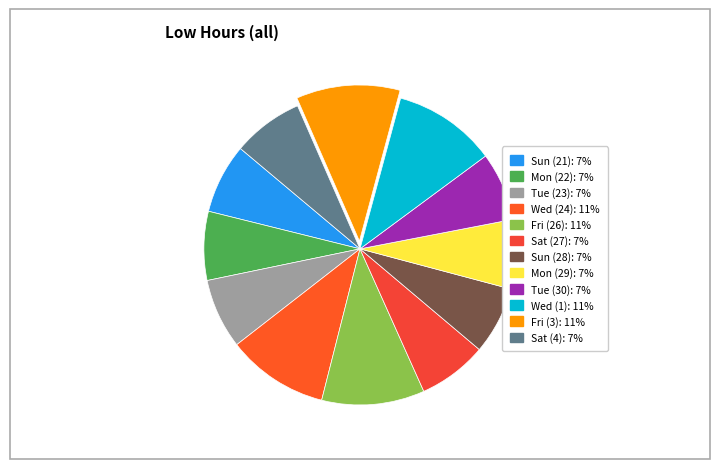

How many slices are in this pie chart?

12